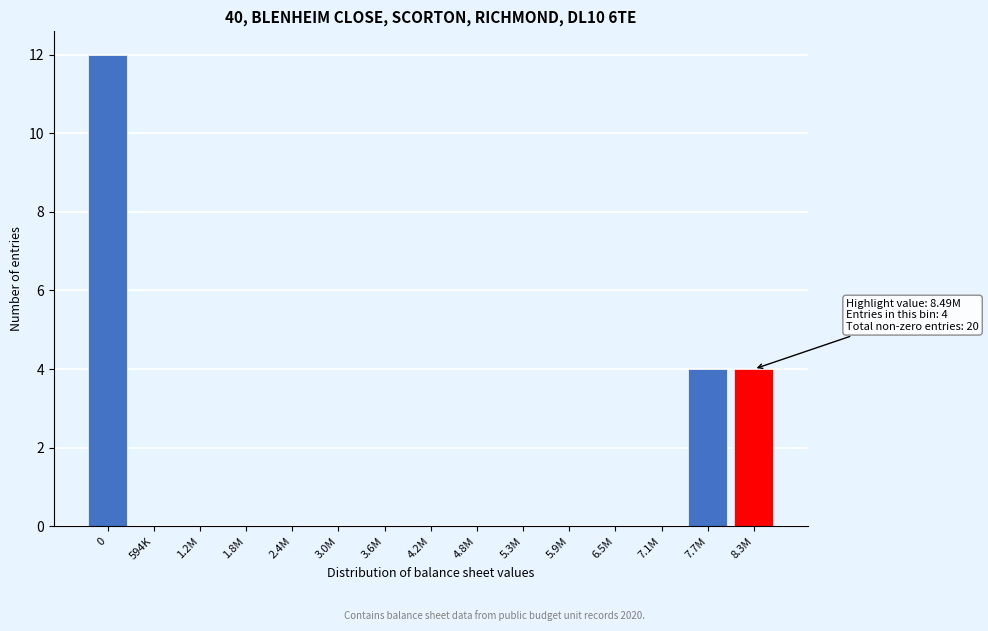

Reading right to left, what are all the values shown in this chart?

8.3M=4	7.7M=4	7.1M=0	6.5M=0	5.9M=0	5.3M=0	4.8M=0	4.2M=0	3.6M=0	3.0M=0	2.4M=0	1.8M=0	1.2M=0	594K=0	0=12